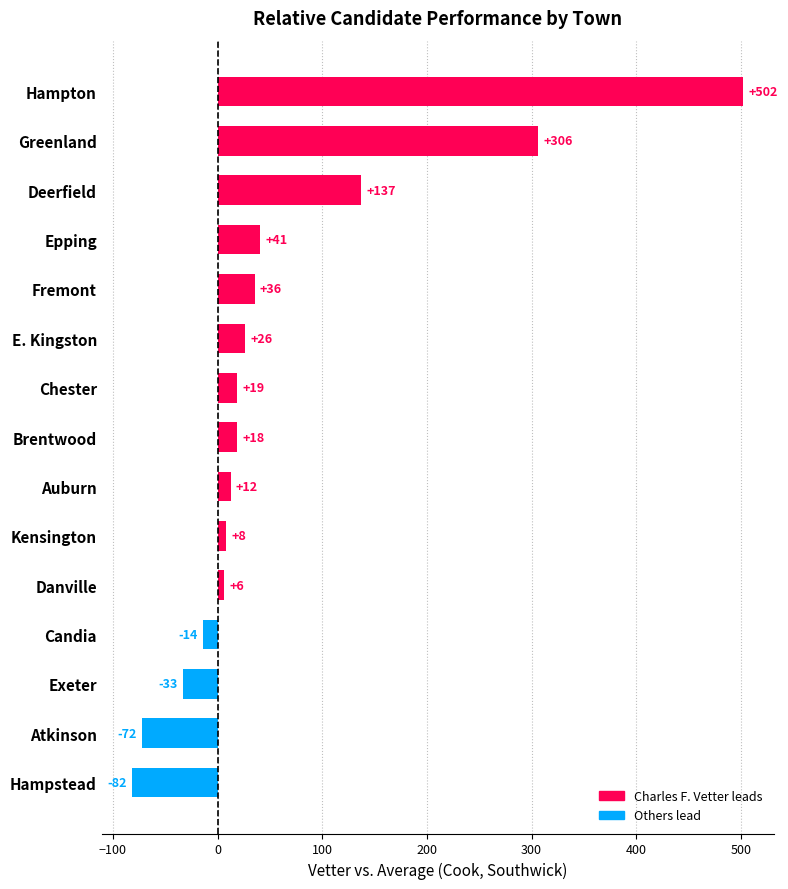

What is the value of the 11th bar from the top?

6.0